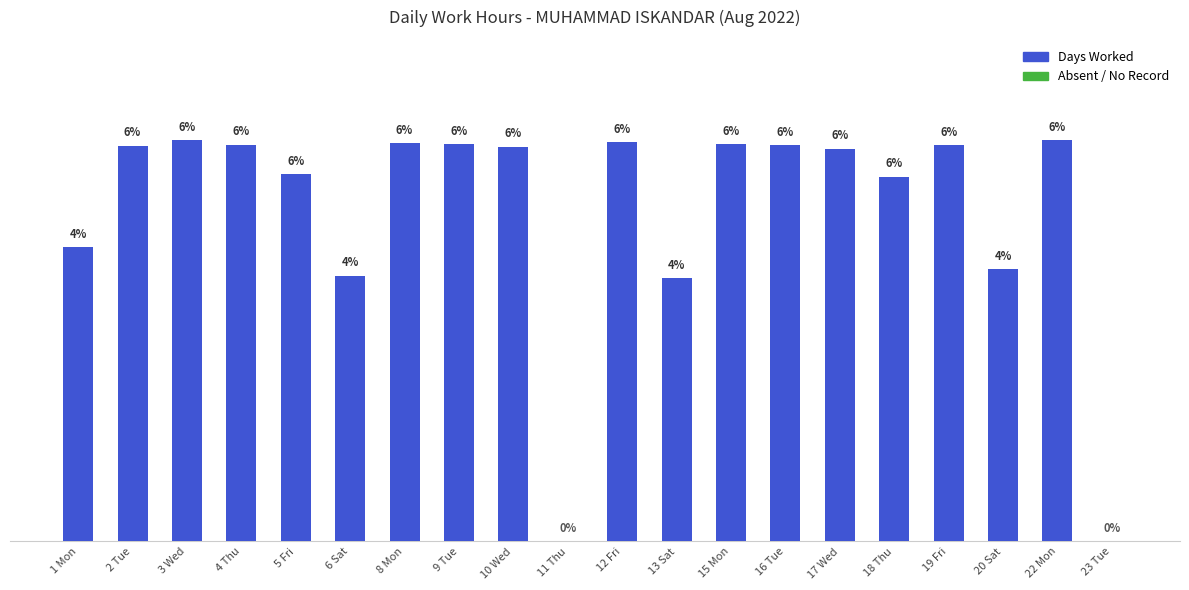

Are the bars horizontal?

No